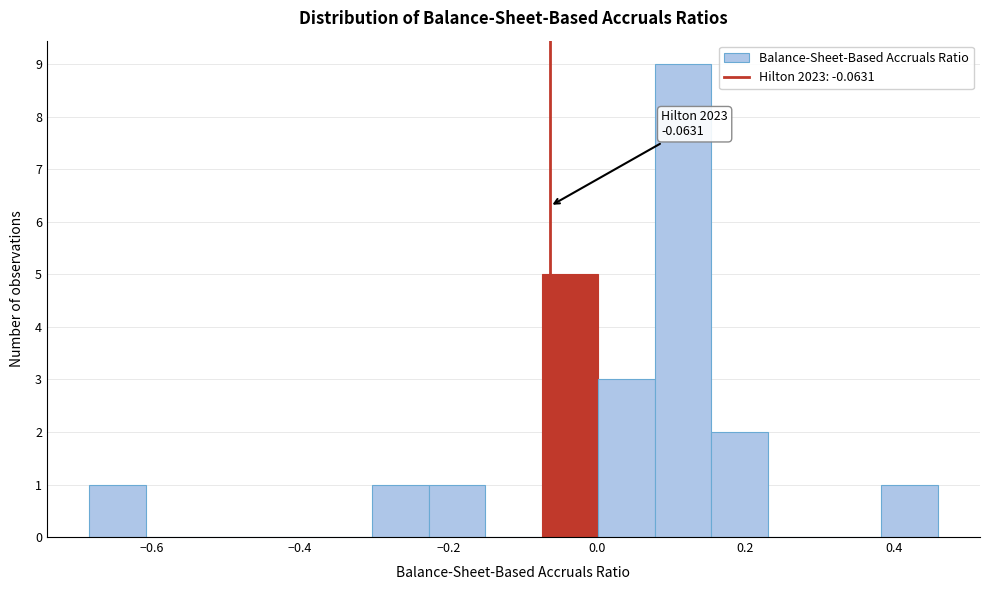

Read against the x-axis, roughly where is the centre of the tallest bar?

0.12